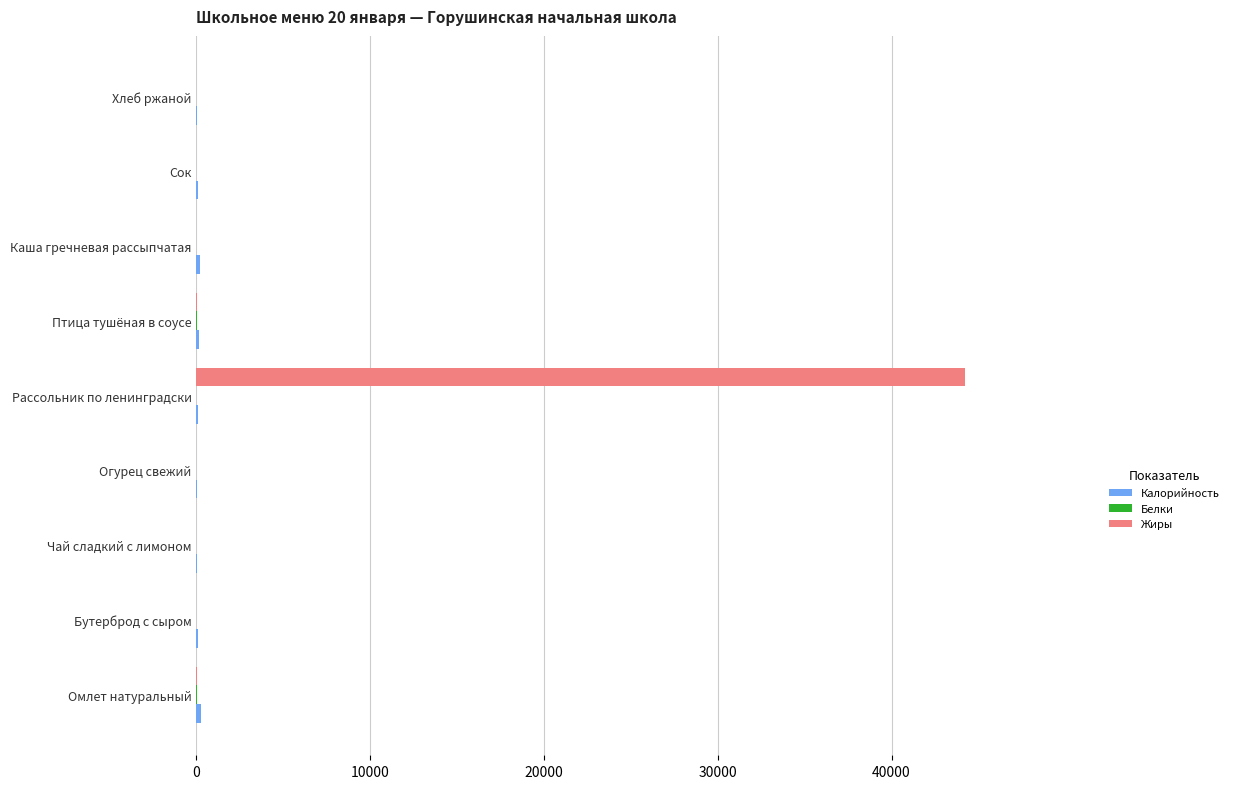

What is the greatest value displayed?

44230.0